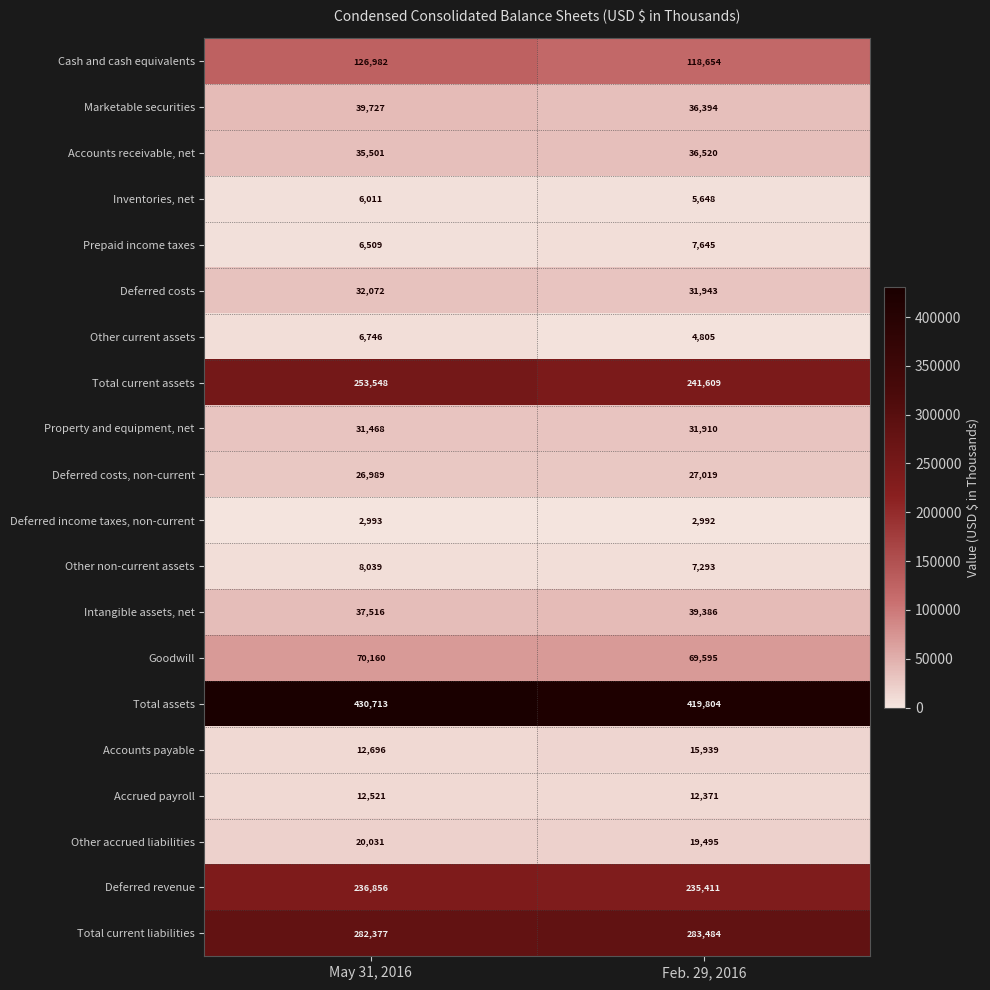

Which category has the lowest value across all series?

Feb. 29, 2016